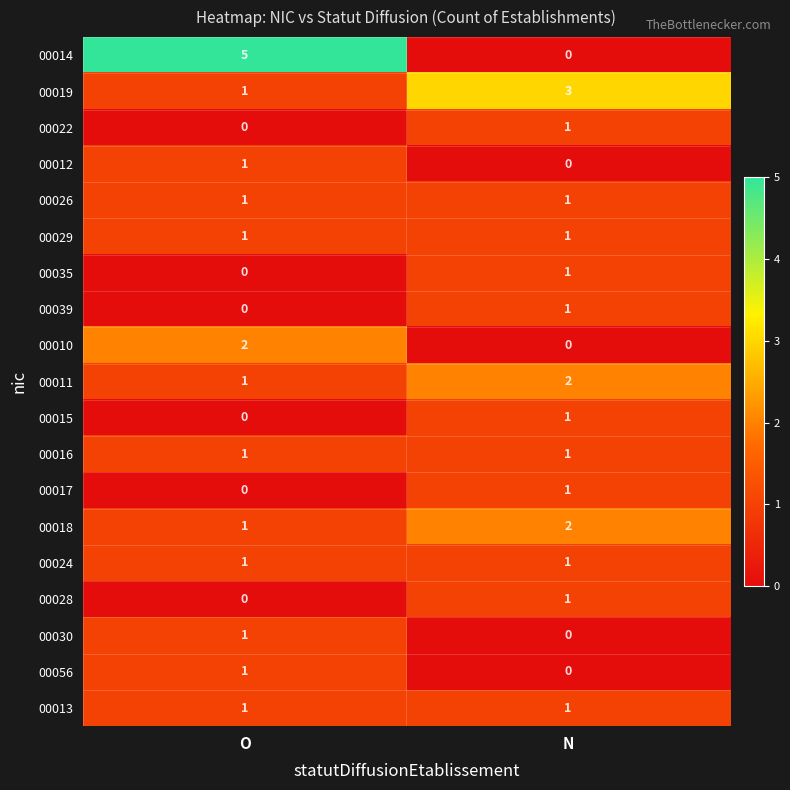

At which label does 00012 reach its minimum?

N